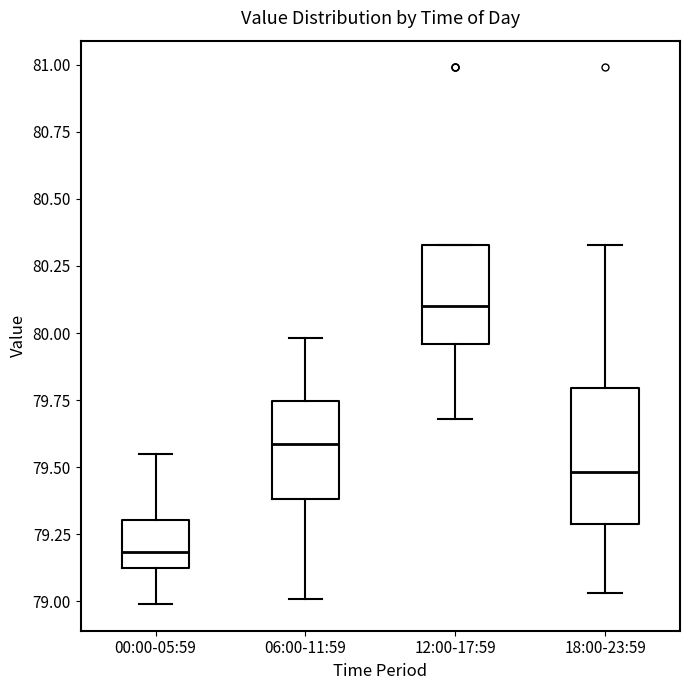

Reading left to right, read every box against the y-axis: the position of its median line, the range the box covers, and the ends of its whiskers. The values are not printed on the chart, so give them approximately, as read against the axis.

00:00-05:59: median 79.20, box 79.10 to 79.30, whiskers 79.00 to 79.55
06:00-11:59: median 79.60, box 79.40 to 79.75, whiskers 79.00 to 80.00
12:00-17:59: median 80.10, box 79.95 to 80.35, whiskers 79.70 to 80.35
18:00-23:59: median 79.50, box 79.30 to 79.80, whiskers 79.05 to 80.35